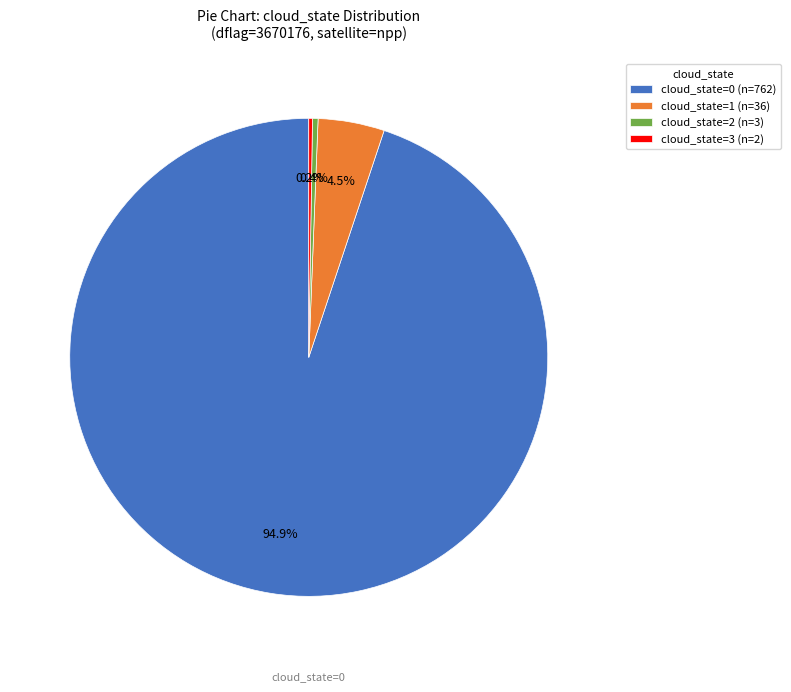

What percentage do cloud_state=0 (n=762) and cloud_state=2 (n=3) together represent?

95.3%